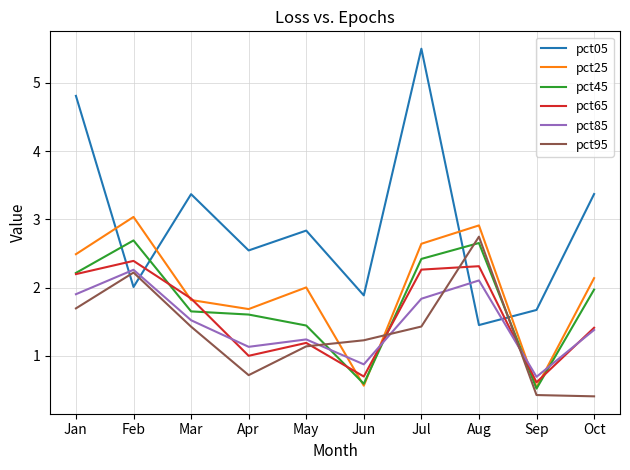

What is the average value of the pct95 series?

1.3